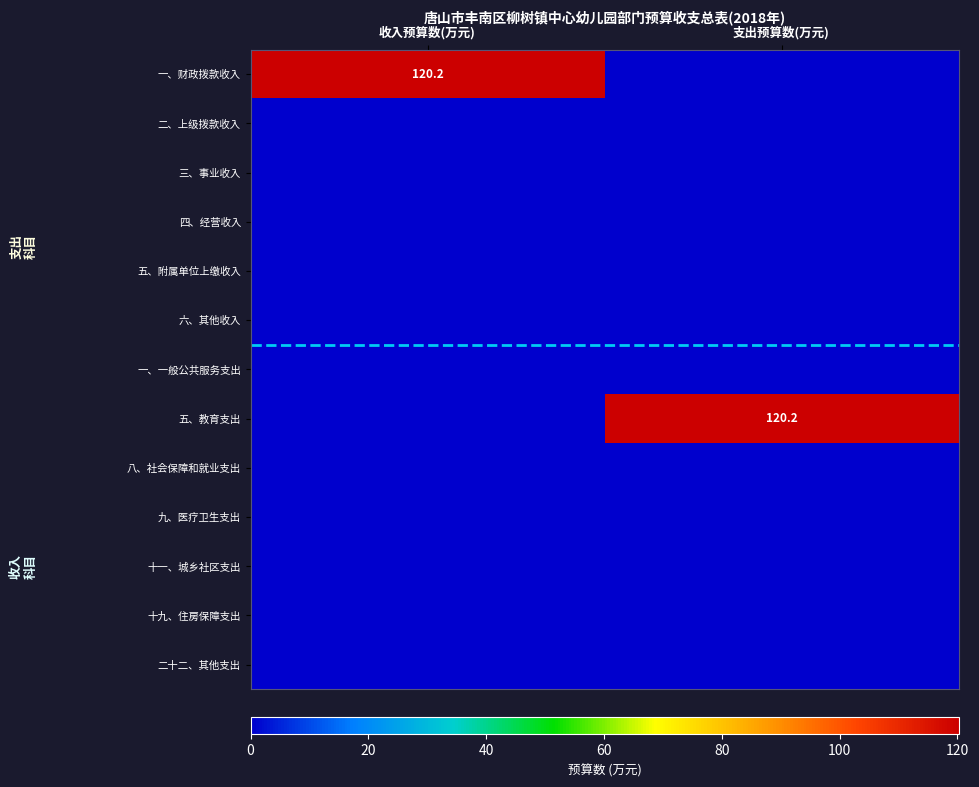

What is the difference between the highest and lowest values at 收入预算数(万元)?

120.2